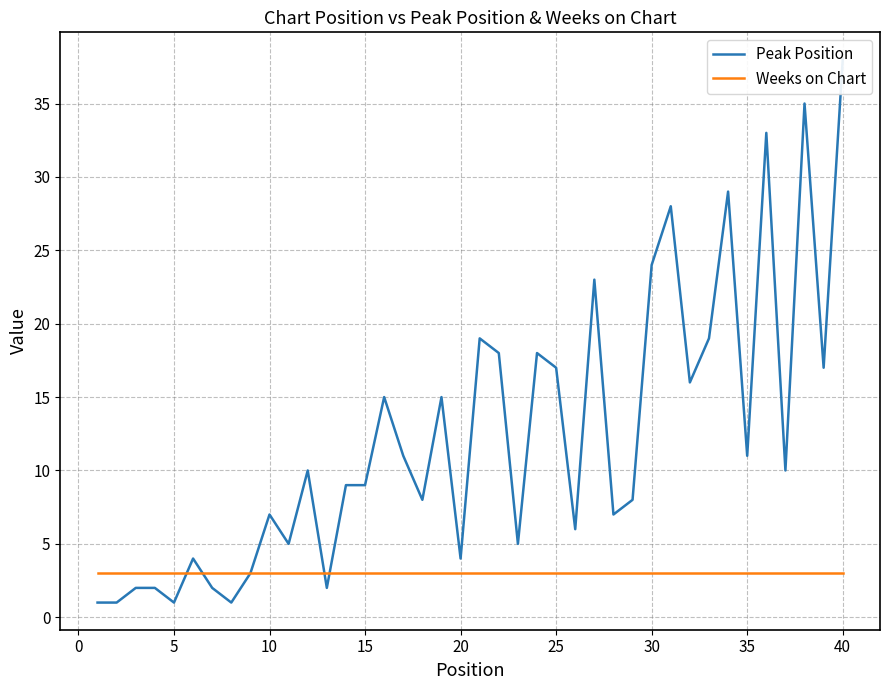

Which series ends up on top after the final intersection of Weeks on Chart and Peak Position?

Peak Position